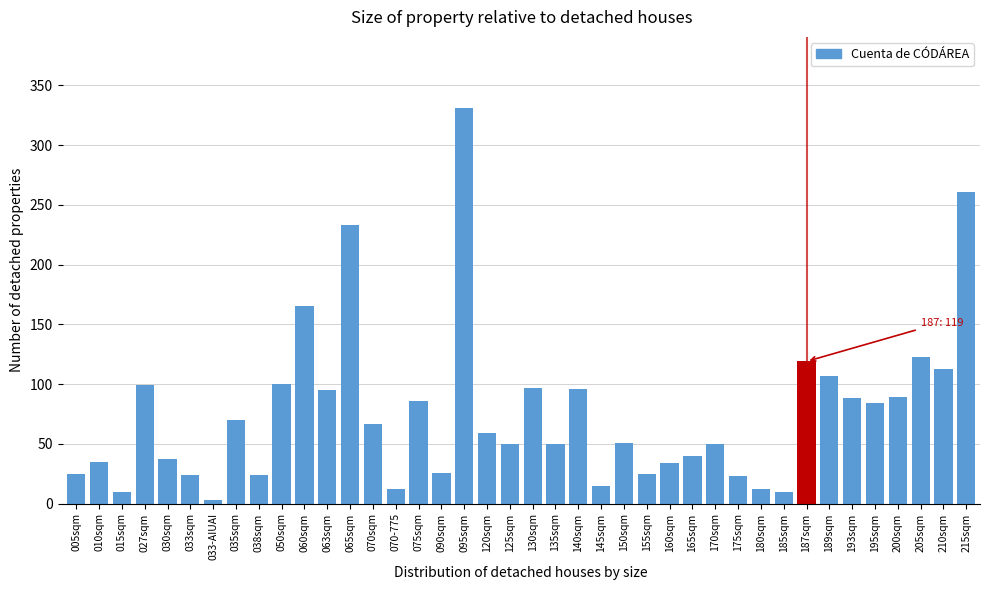

What is the difference between the values at 075sqm and 160sqm?

52